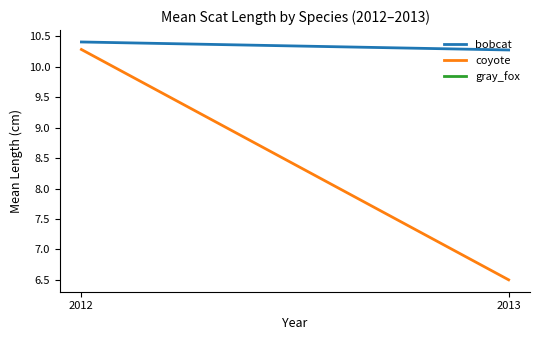

Read the gray_fox value at 2012.

10.4